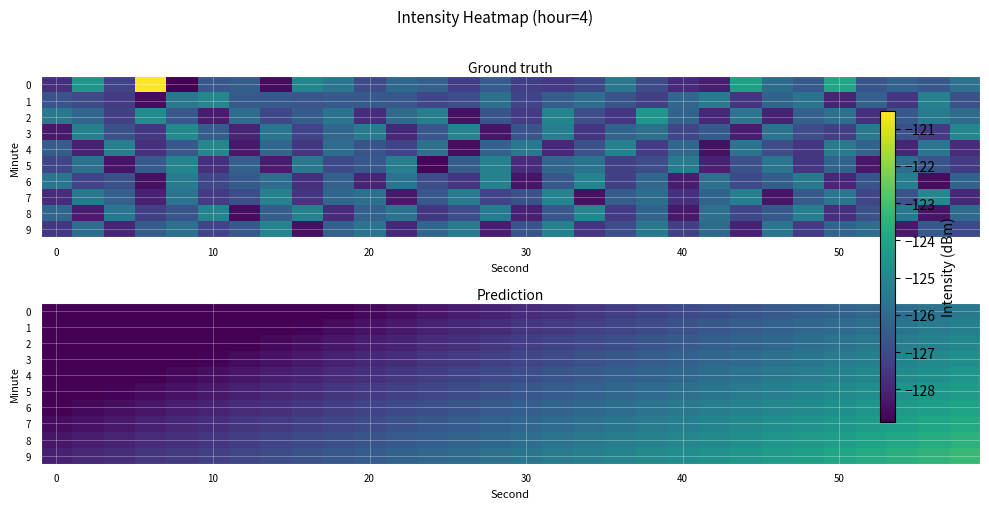

At which category is the sum across all series the highest?

29